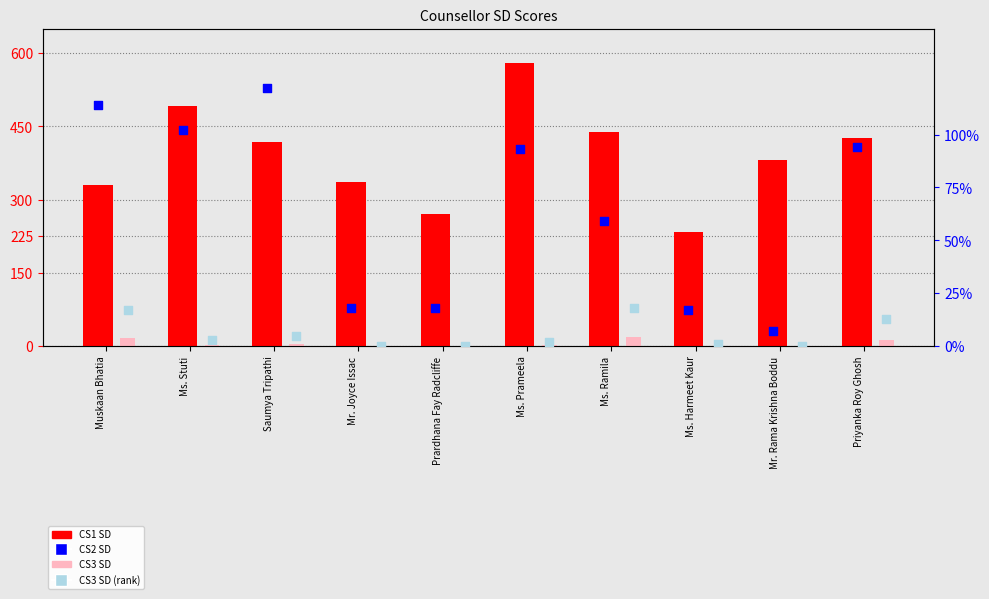

At how many categories does at least one series exceed 41?

10